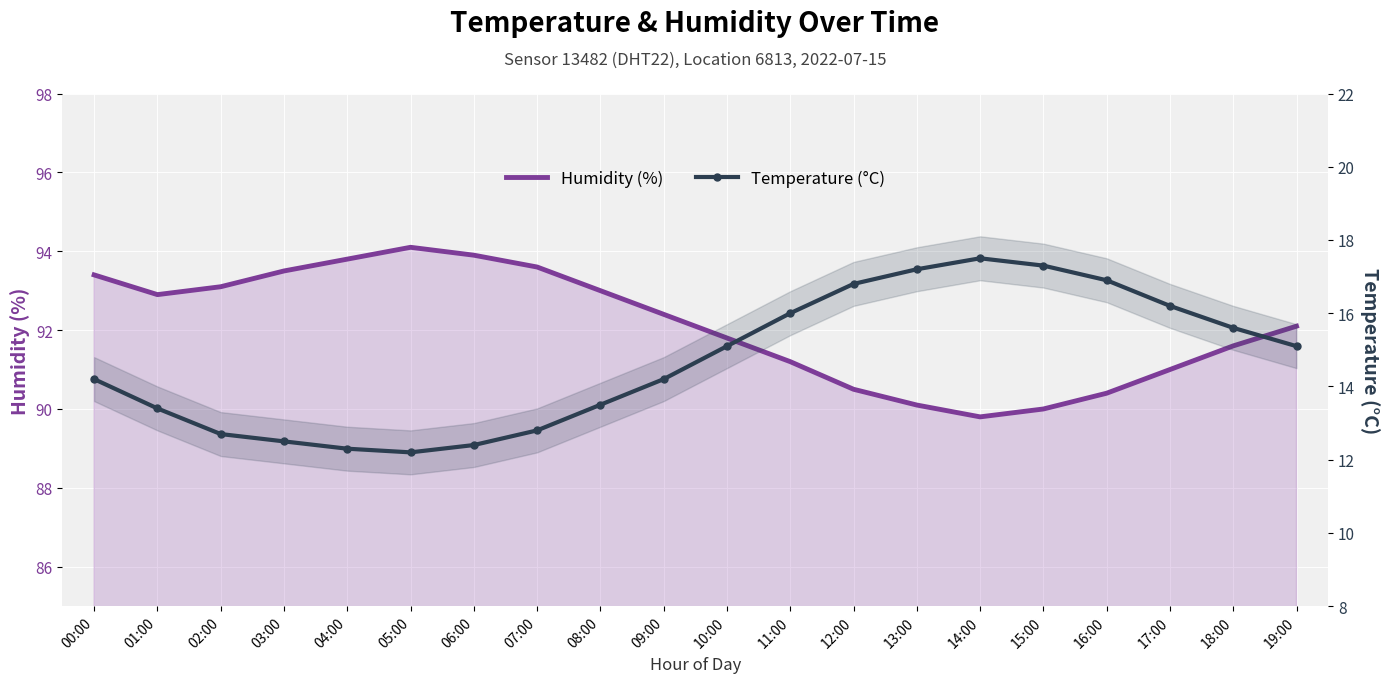

Is the value of Temperature (°C) at 17:00 greater than the value of Humidity (%) at 02:00?

No